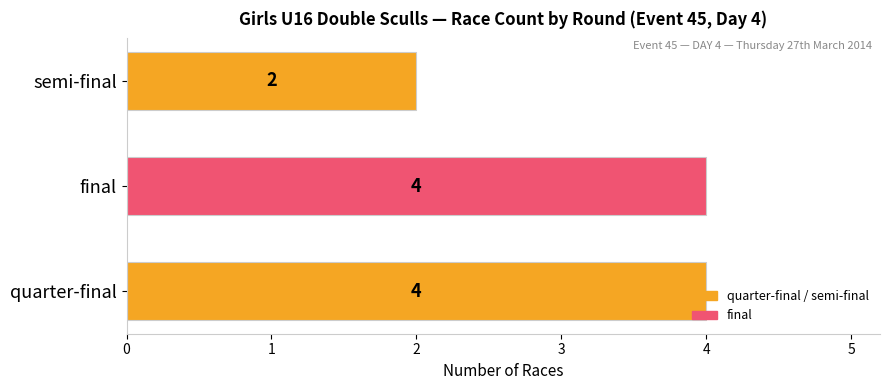

What is the sum of all values?

10